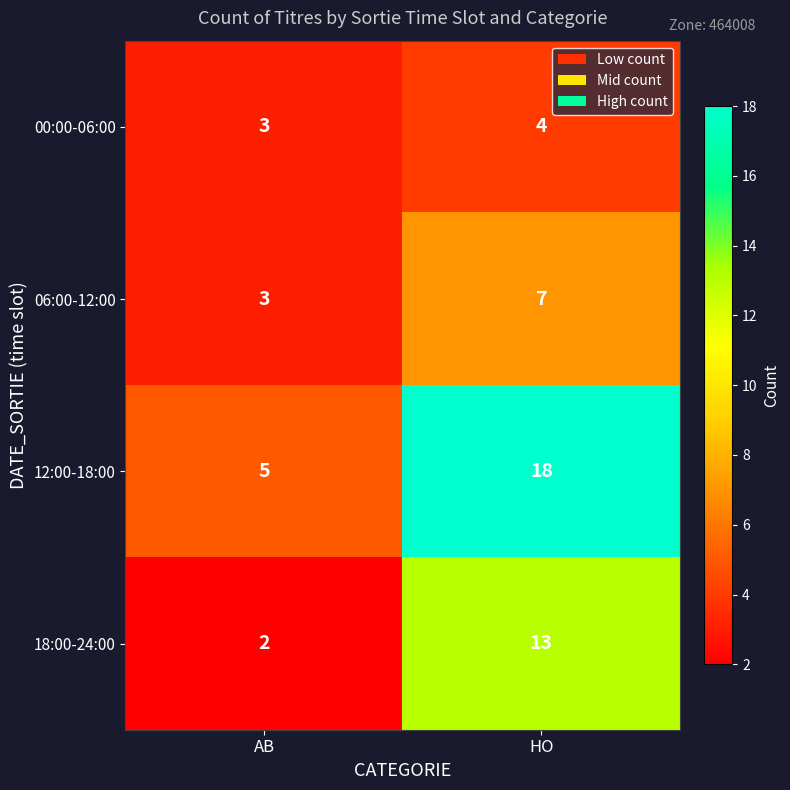

Which series has the widest spread of values?

12:00-18:00